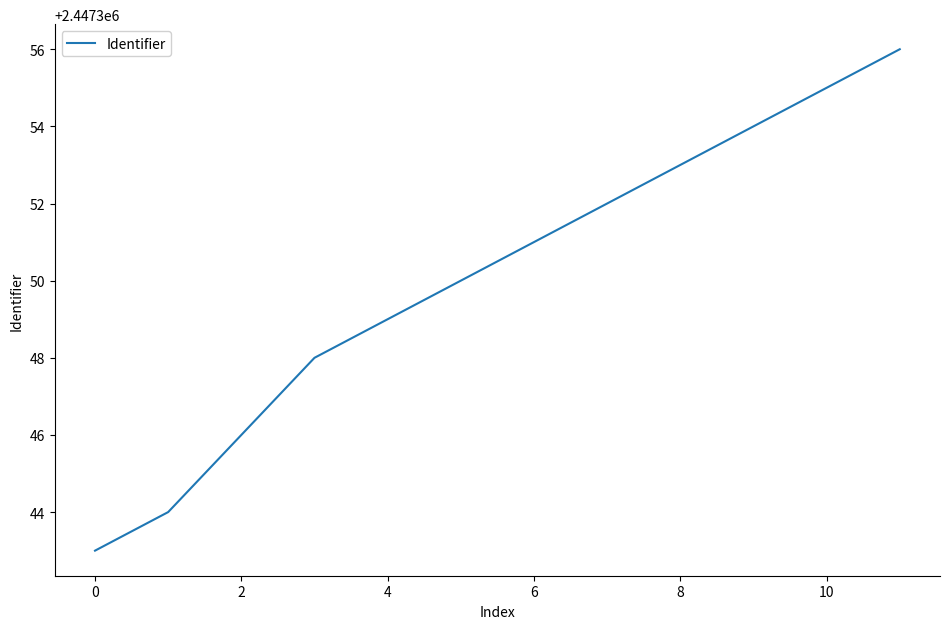

Is this an area chart (filled region under the line)?

No